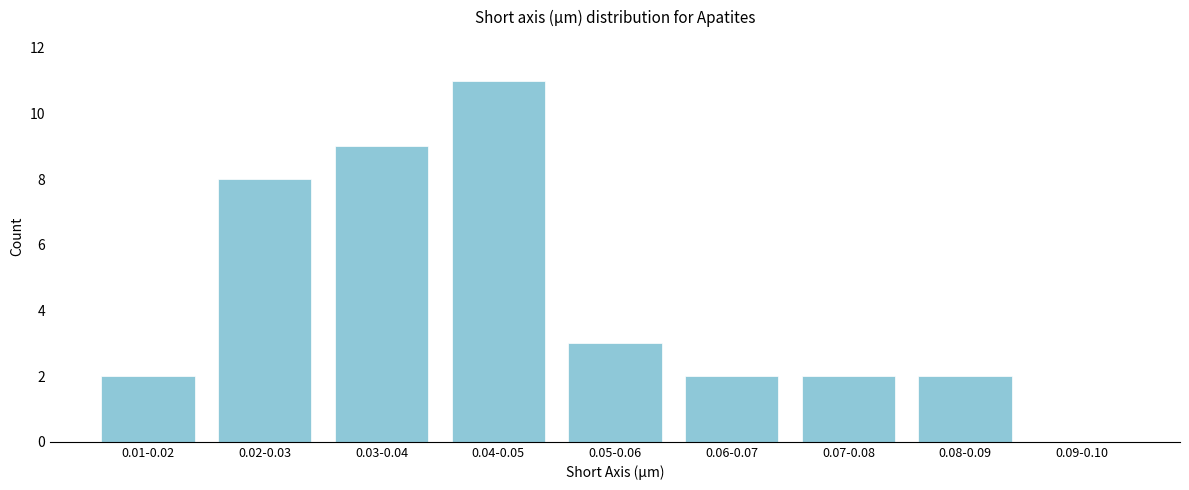

Reading left to right, transcribe all the data shown in this chart.

0.01-0.02=2	0.02-0.03=8	0.03-0.04=9	0.04-0.05=11	0.05-0.06=3	0.06-0.07=2	0.07-0.08=2	0.08-0.09=2	0.09-0.10=0